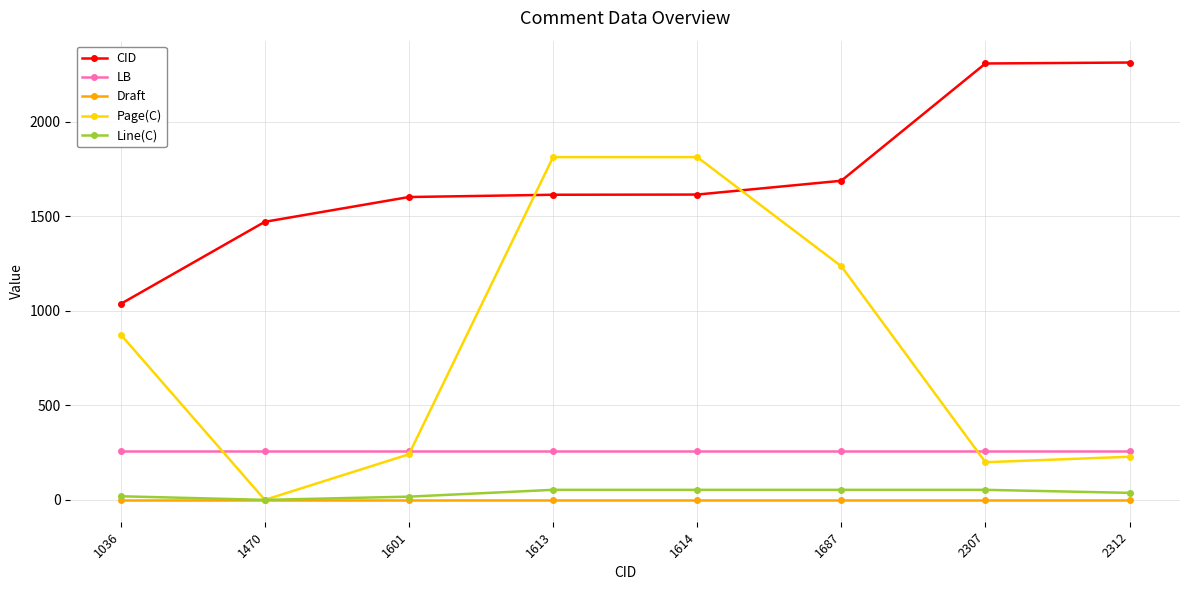

At which label is CID closest to 1674?

1687